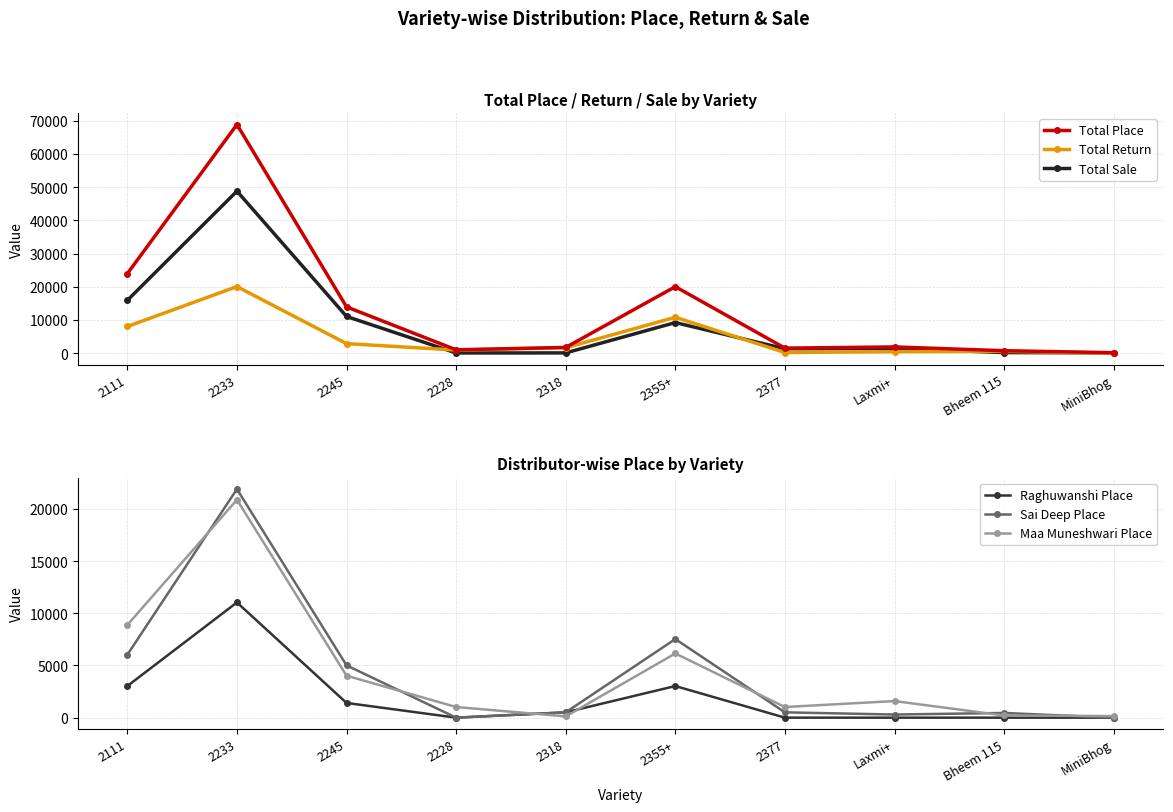

How many categories are shown in the chart?

10